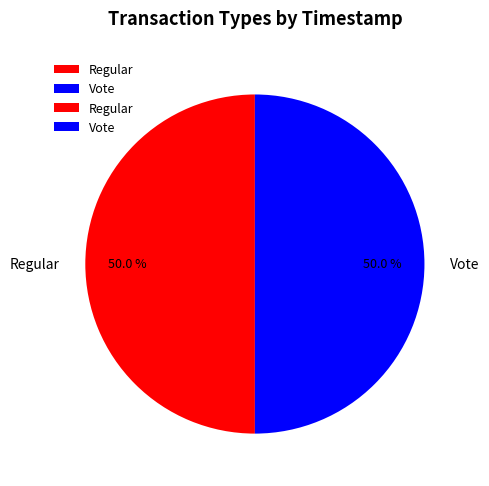

To the nearest percent, what is the average slice percentage?

50%